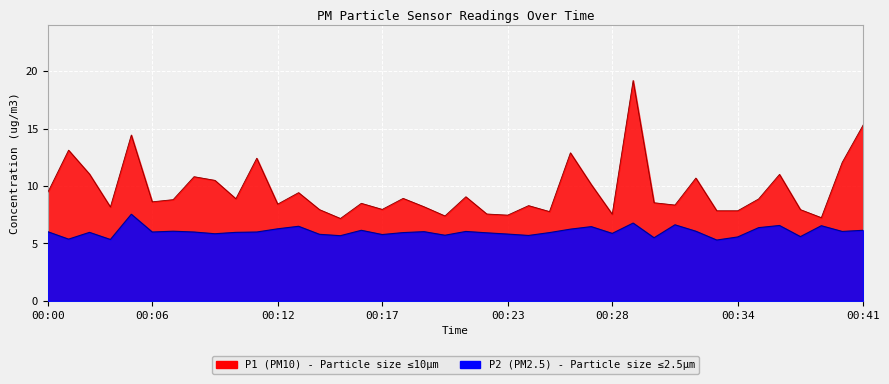

True or false: P1 and P2 intersect in this chart.

False